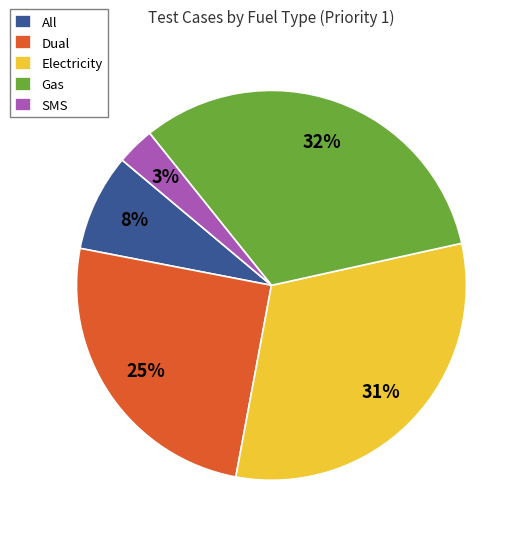

To the nearest percent, what is the average slice percentage?

20%